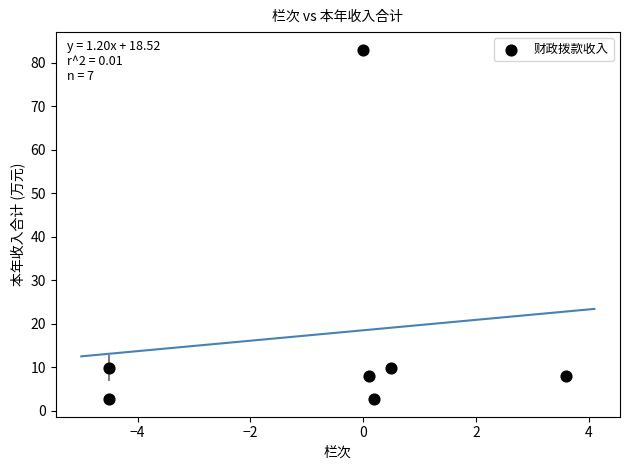

What is the range of X values (max minus min)?

8.1